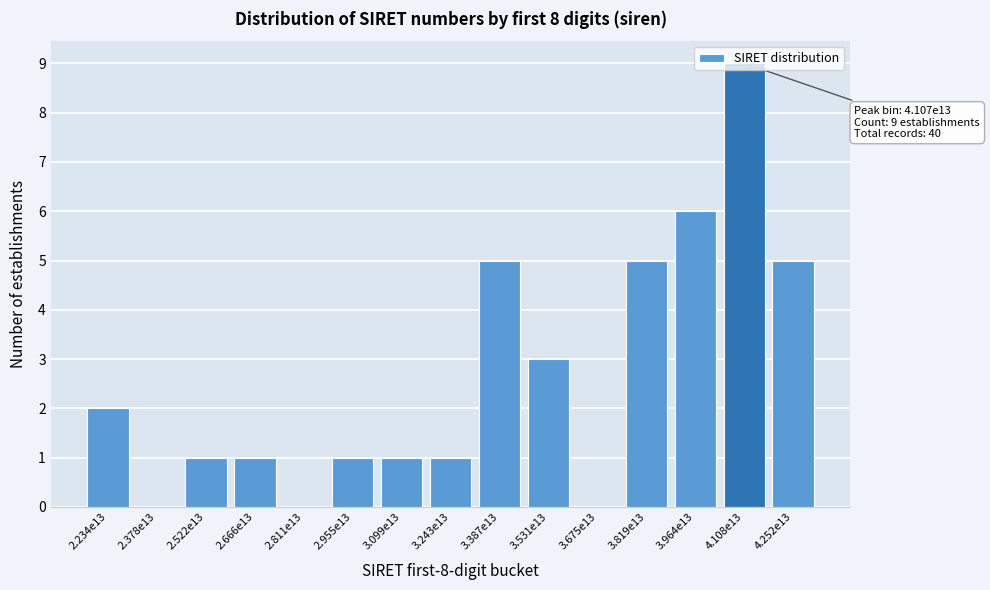

What is the ratio of the value at 3.964e13 to the value at 3.531e13?

2.0